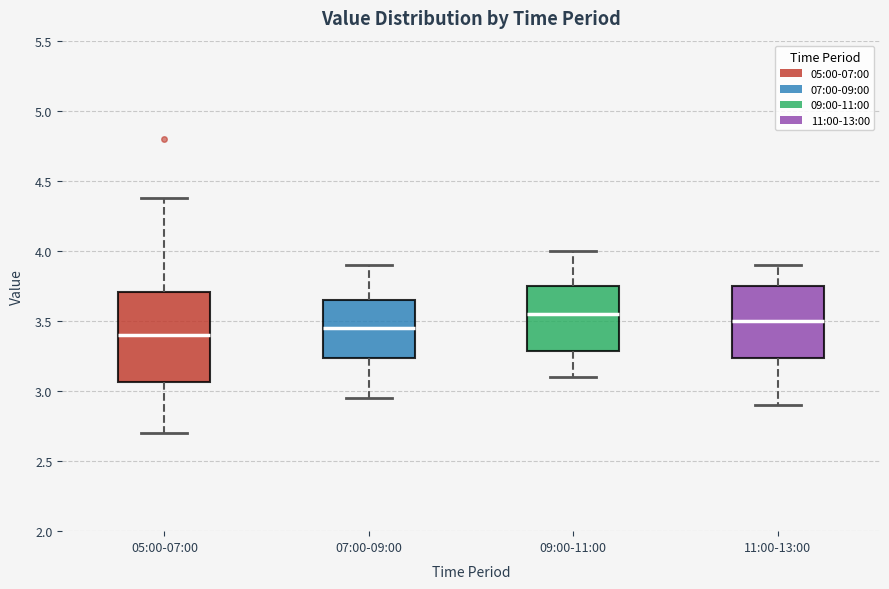

Comparing the boxes themselves (not the whiskers), which one is the tallest?

05:00-07:00